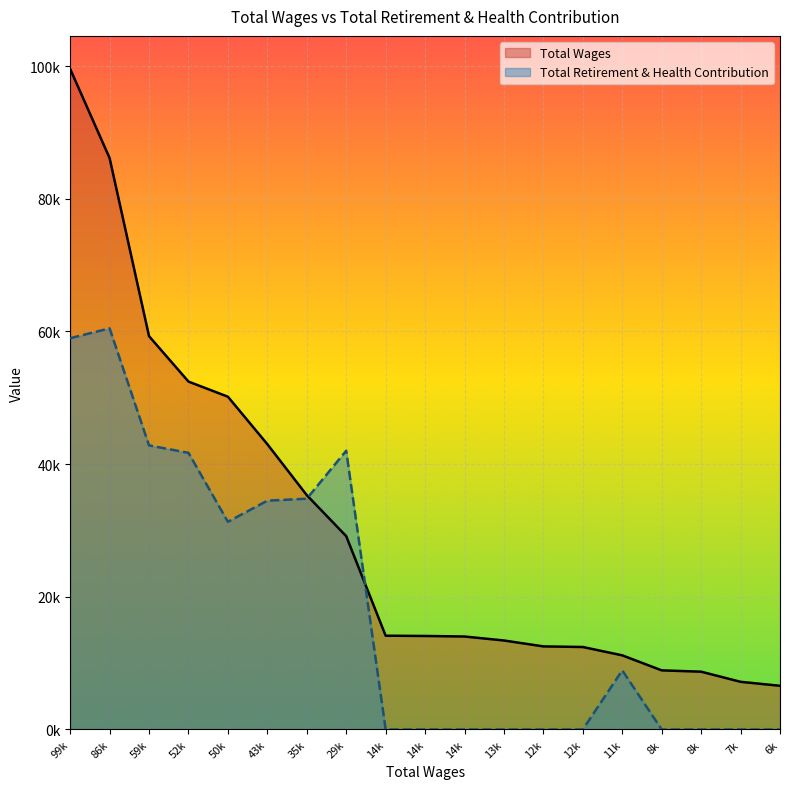

Where is Total Wages nearest to the value 53078?

52k